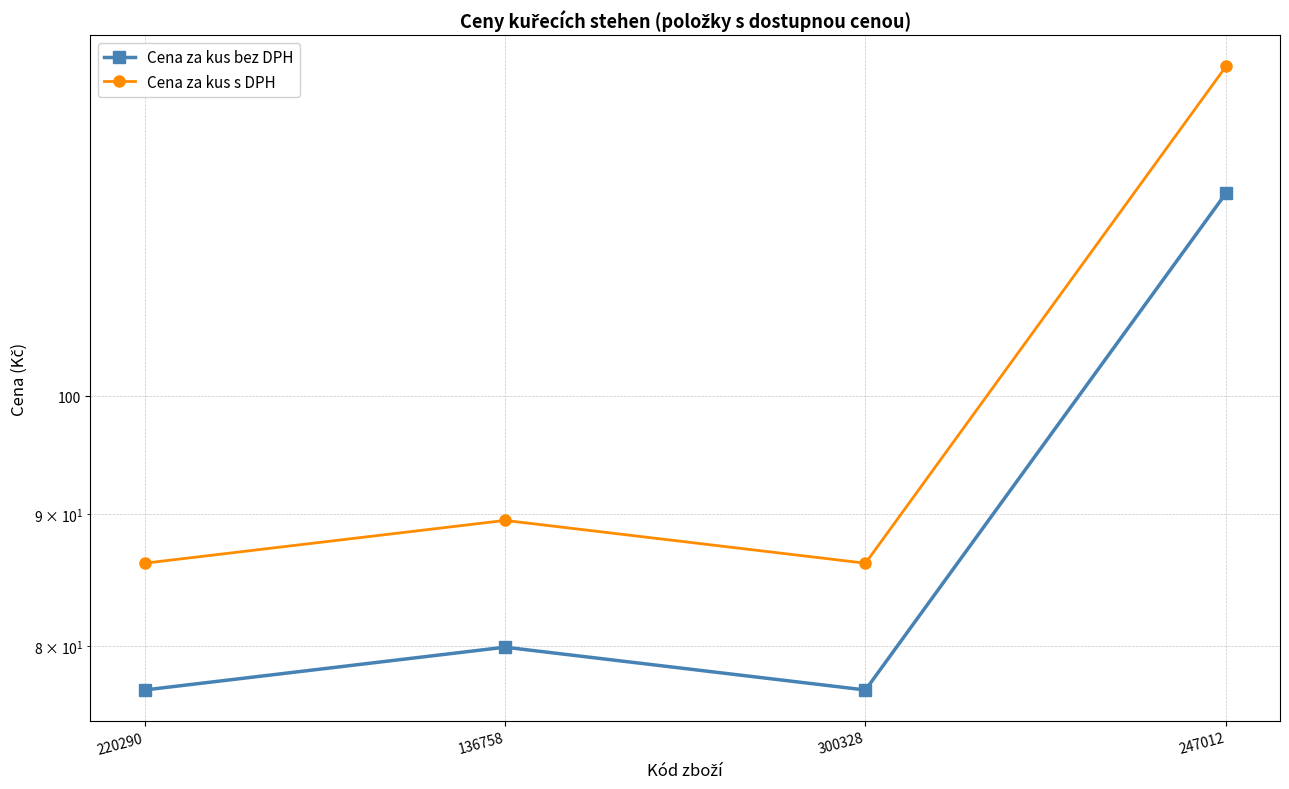

Reading left to right, transcribe all the data shown in this chart.

Cena za kus bez DPH: 76.9	79.9	76.9	119.9
Cena za kus s DPH: 86.1	89.5	86.1	134.3